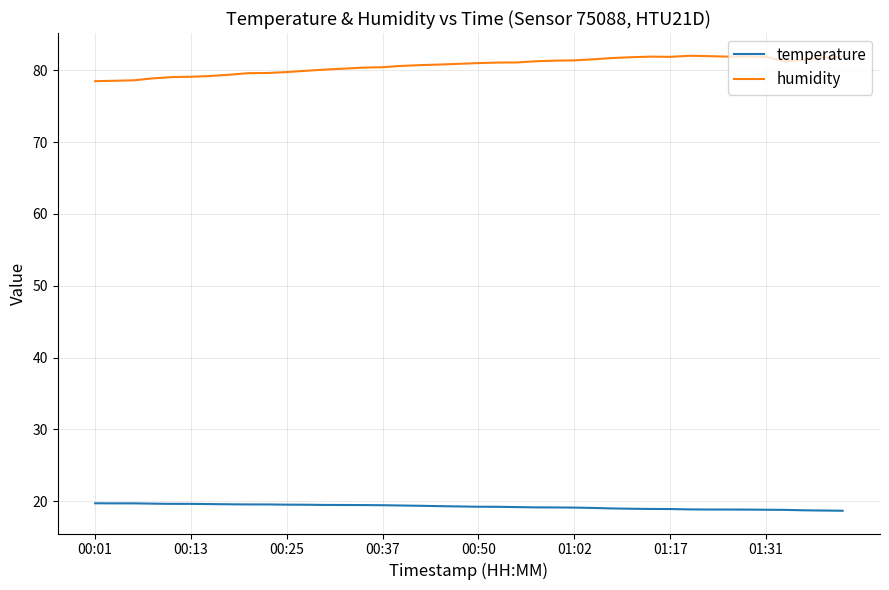

What is the maximum value shown in the chart?

82.0